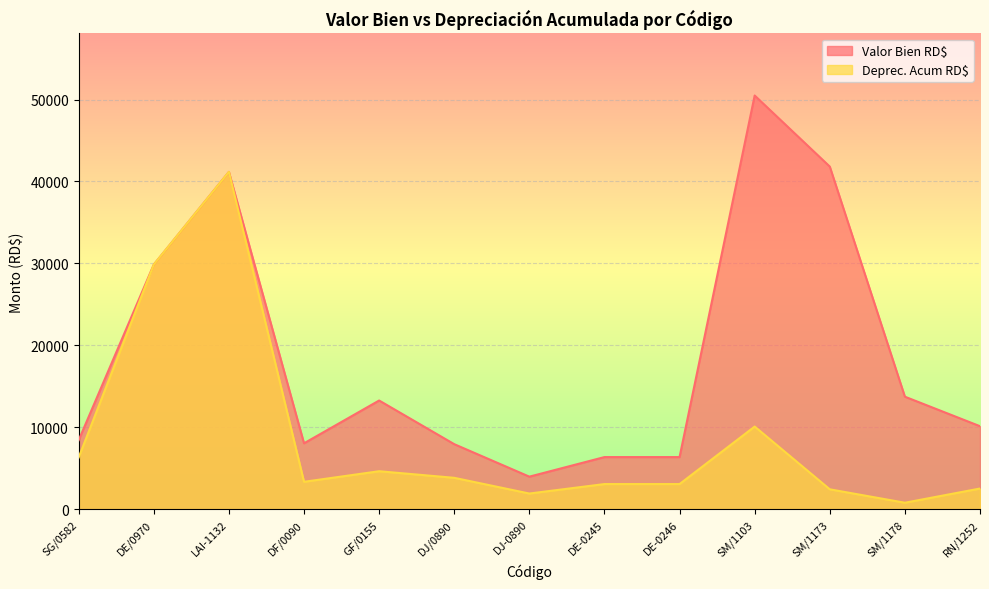

What is the sum of the Deprec. Acum RD$ values at SG/0582 and SM/1178?

7128.4